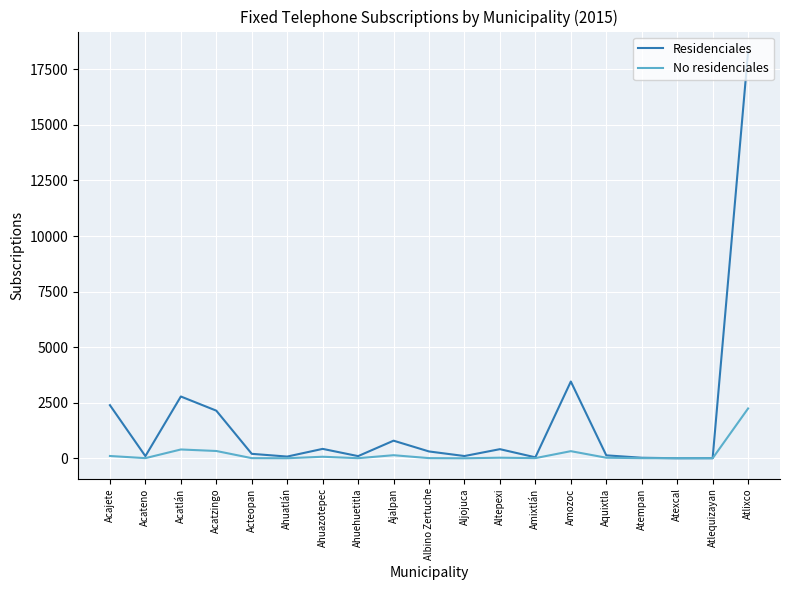

At Albino Zertuche, list the series in order from largest to smallest.

Residenciales, No residenciales